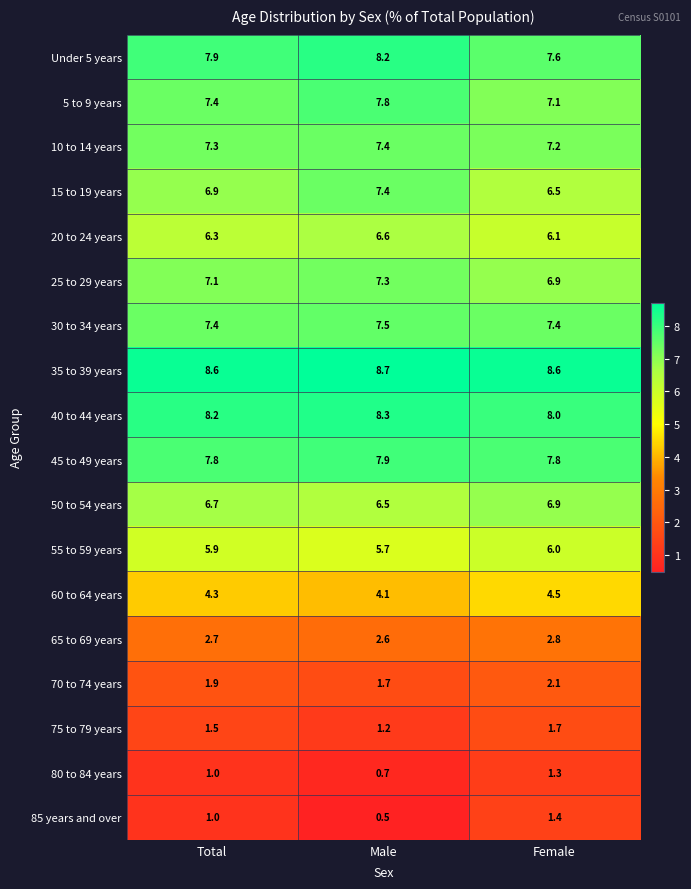

What is the difference between the highest and lowest values at Male?

8.2